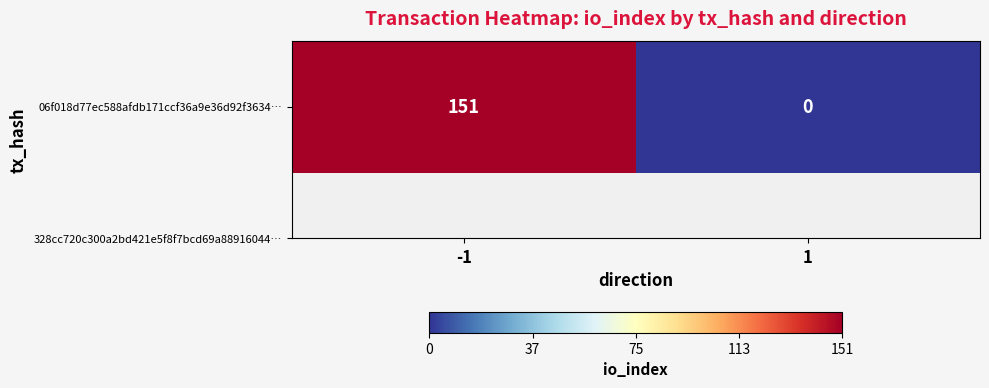

Reading left to right, what are all the values shown in this chart?

151	0